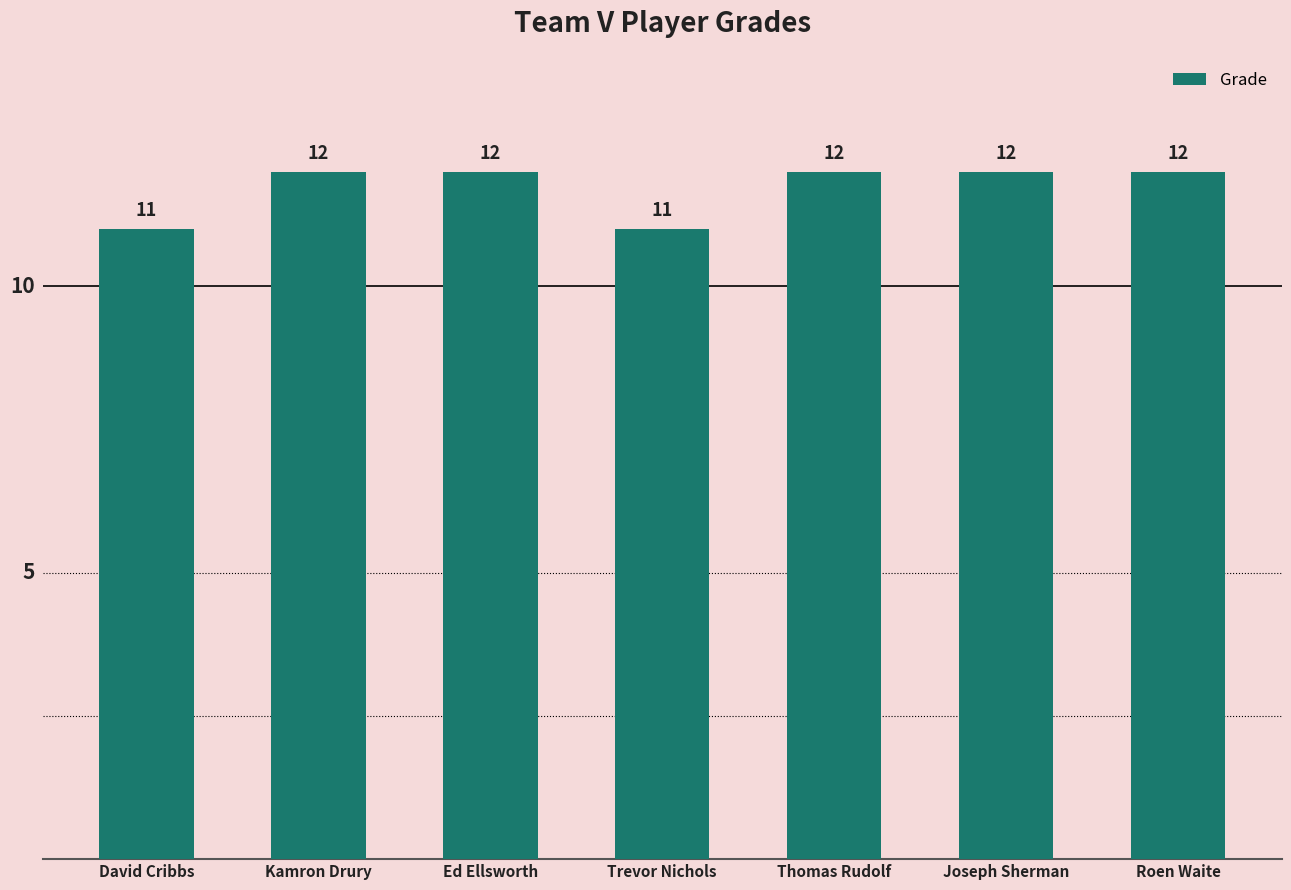

How many bars are there in total?

7